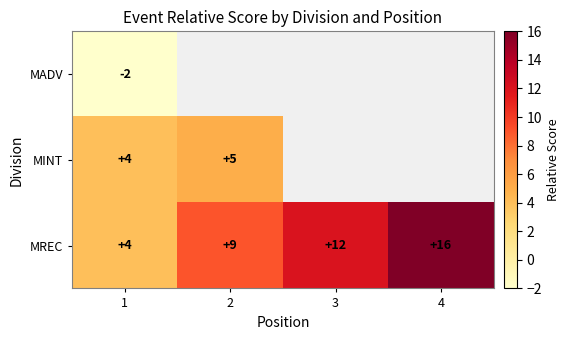

Between 3 and 2, which is larger?

2